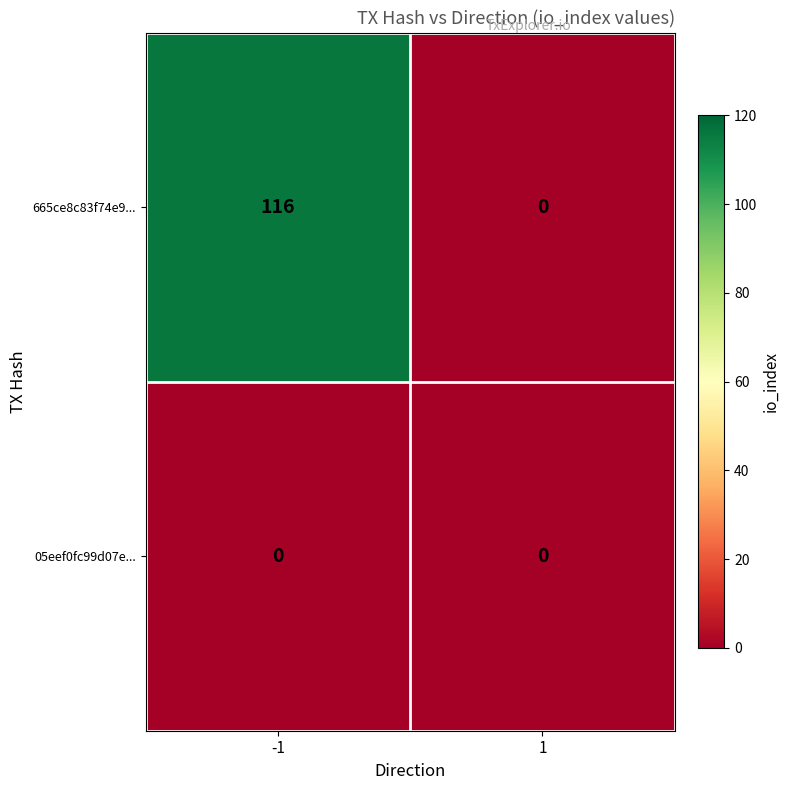

The value of 05eef0fc99d07e... at 1 is 0. True or false?

True